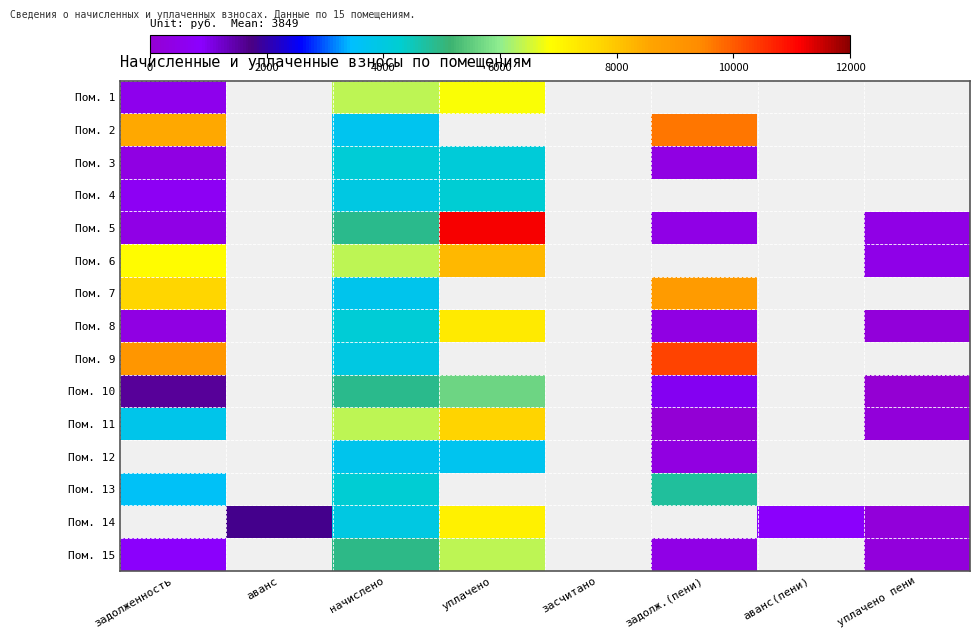

Which has a higher value, аванс(пени) or начислено?

начислено